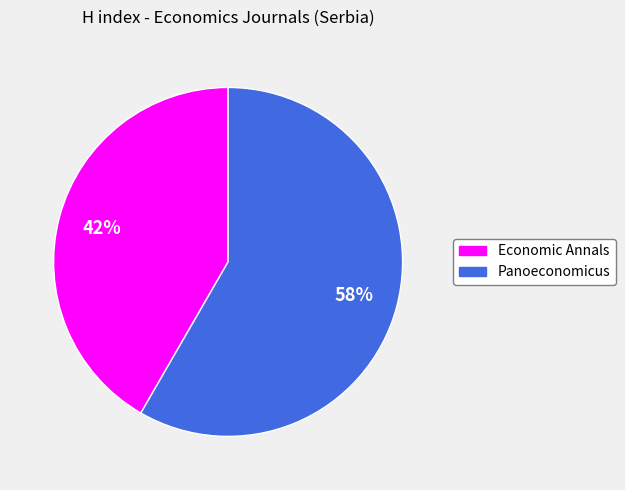

Is it true that Panoeconomicus is 72% of the pie?

False